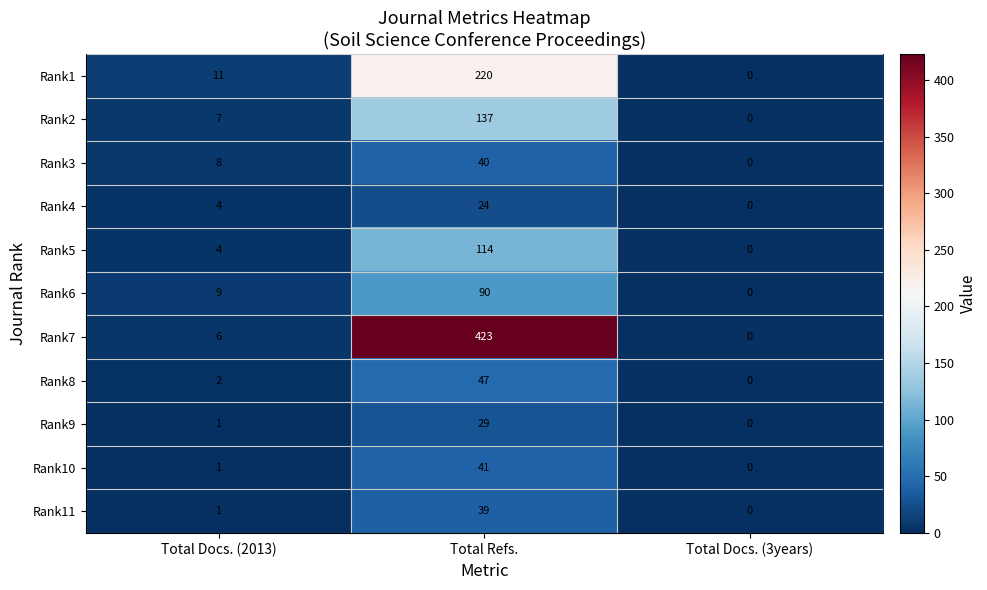

What is the average value of the Rank6 series?

33